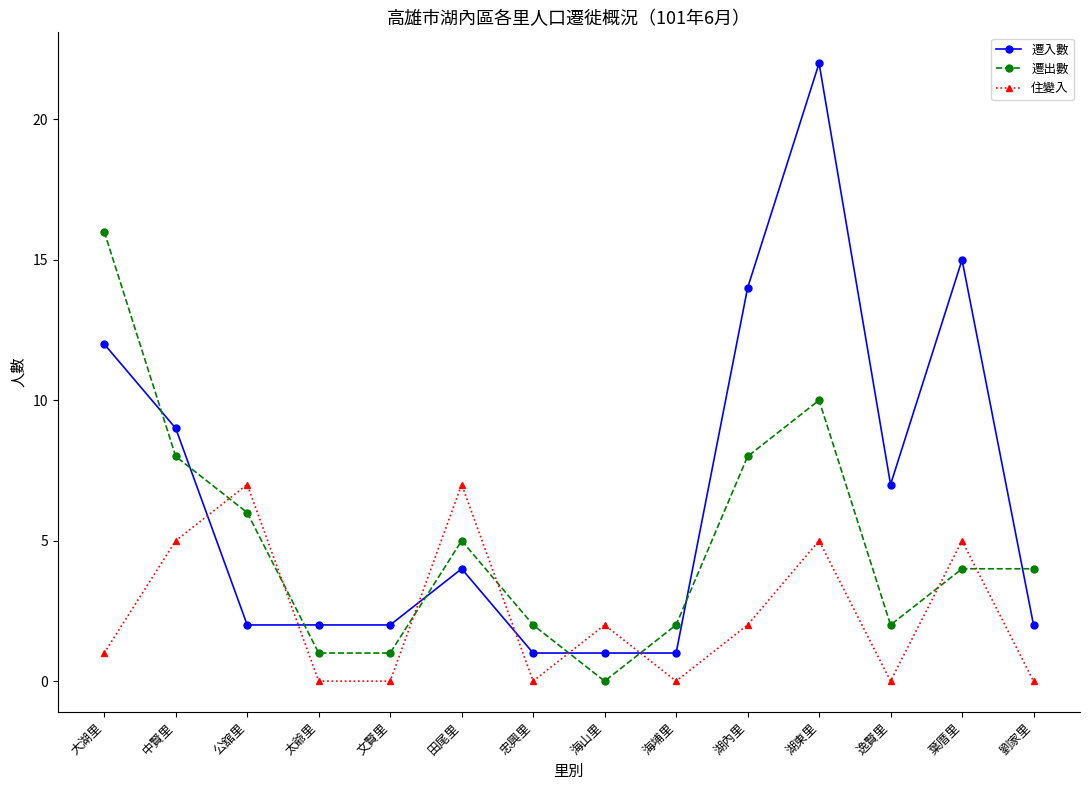

What is the maximum value shown in the chart?

22